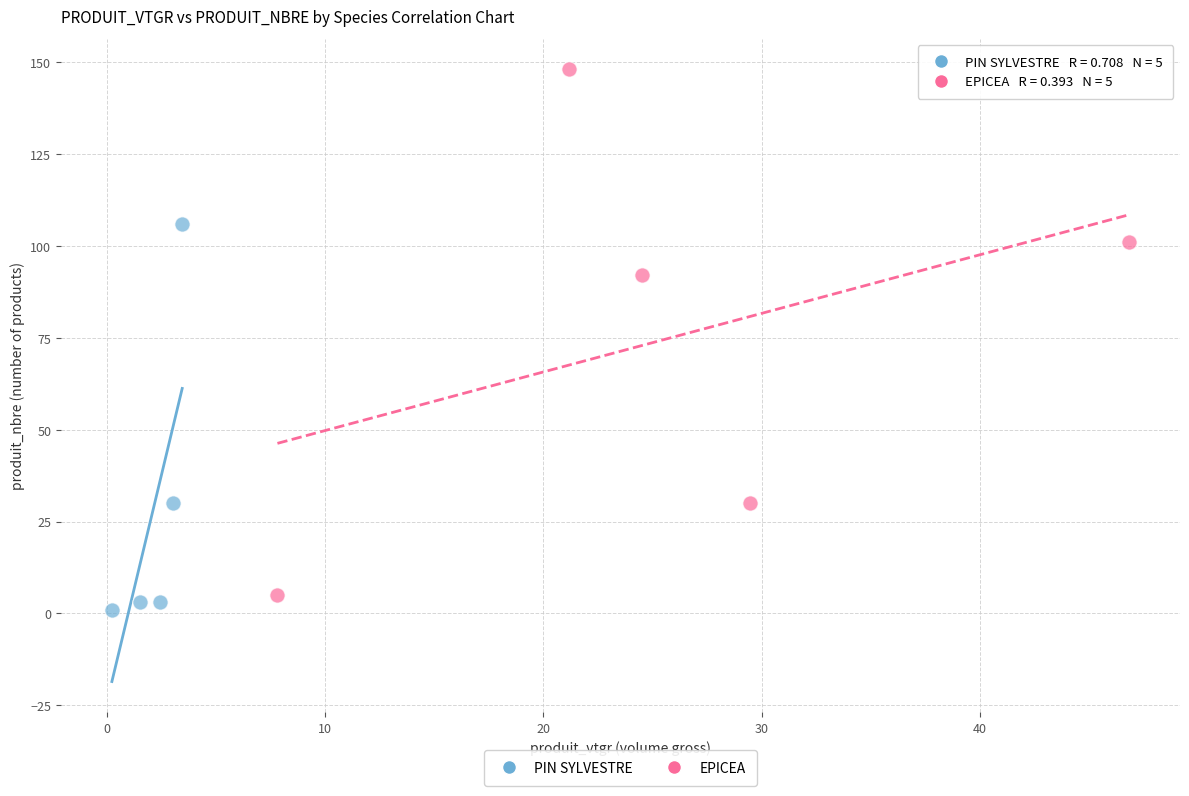

Which series reaches the maximum Y coordinate?

EPICEA